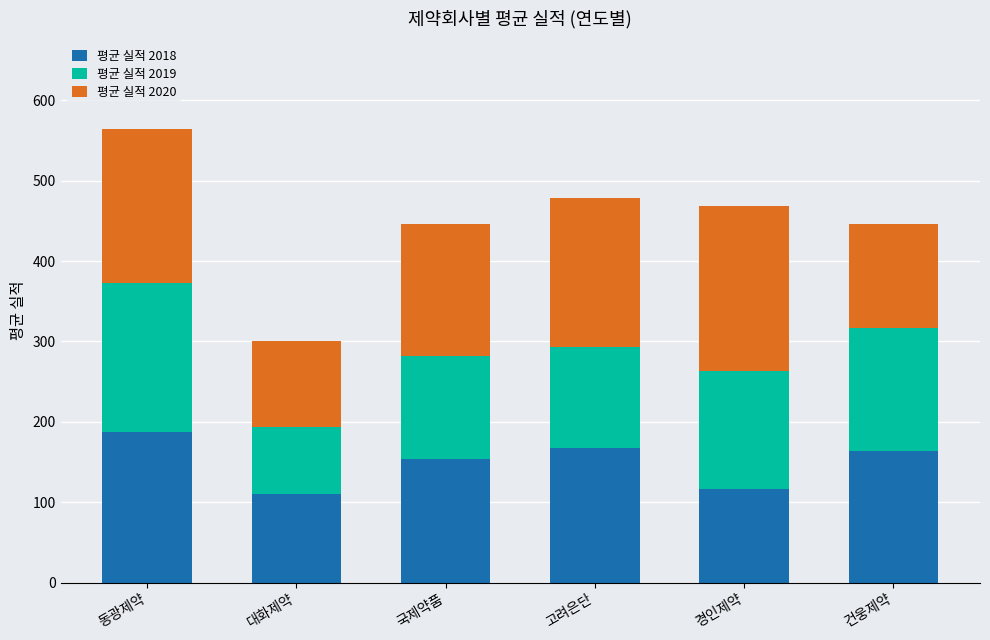

What is the difference between the second highest and minimum values in the 평균 실적 2018 series?

57.7